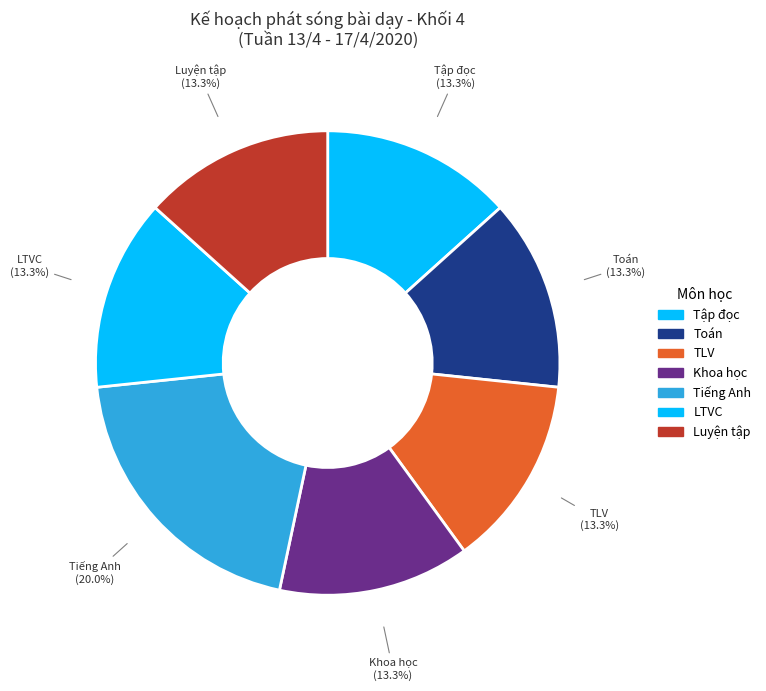

What percentage is the Toán slice, to the nearest percent?

13%